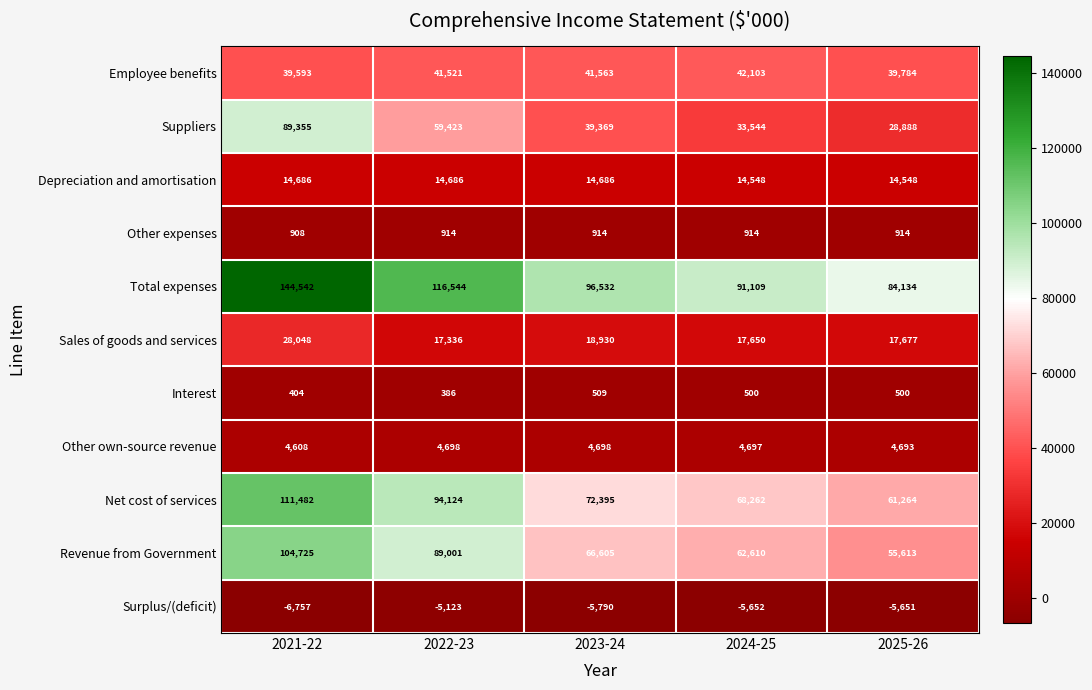

The value of Surplus/(deficit) at 2023-24 is -9648. True or false?

False